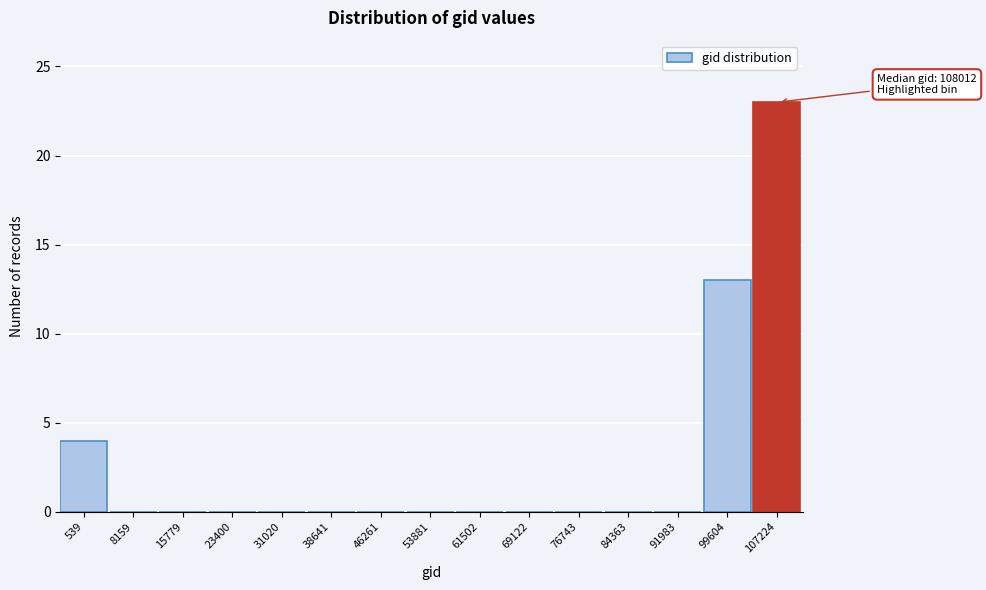

Reading right to left, what are all the values shown in this chart?

107224=23	99604=13	91983=0	84363=0	76743=0	69122=0	61502=0	53881=0	46261=0	38641=0	31020=0	23400=0	15779=0	8159=0	539=4